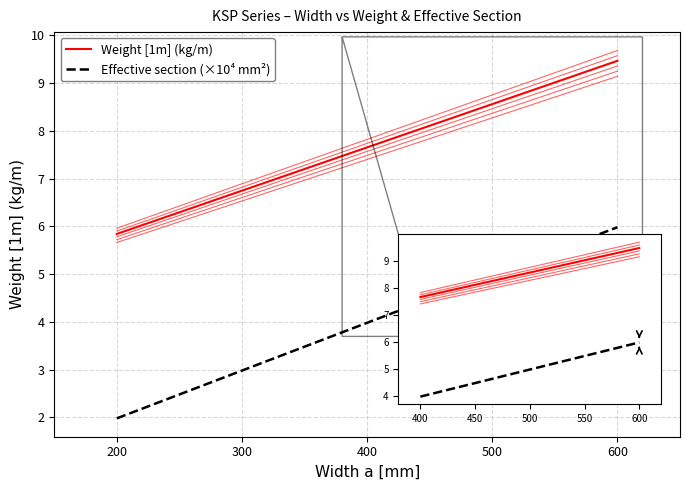

Reading right to left, extract all data points from this chart.

Weight [1m] (kg/m): 9.5	8.6	7.7	6.7	5.8
Effective section (×10⁴ mm²): 6.0	5.0	4.0	3.0	2.0